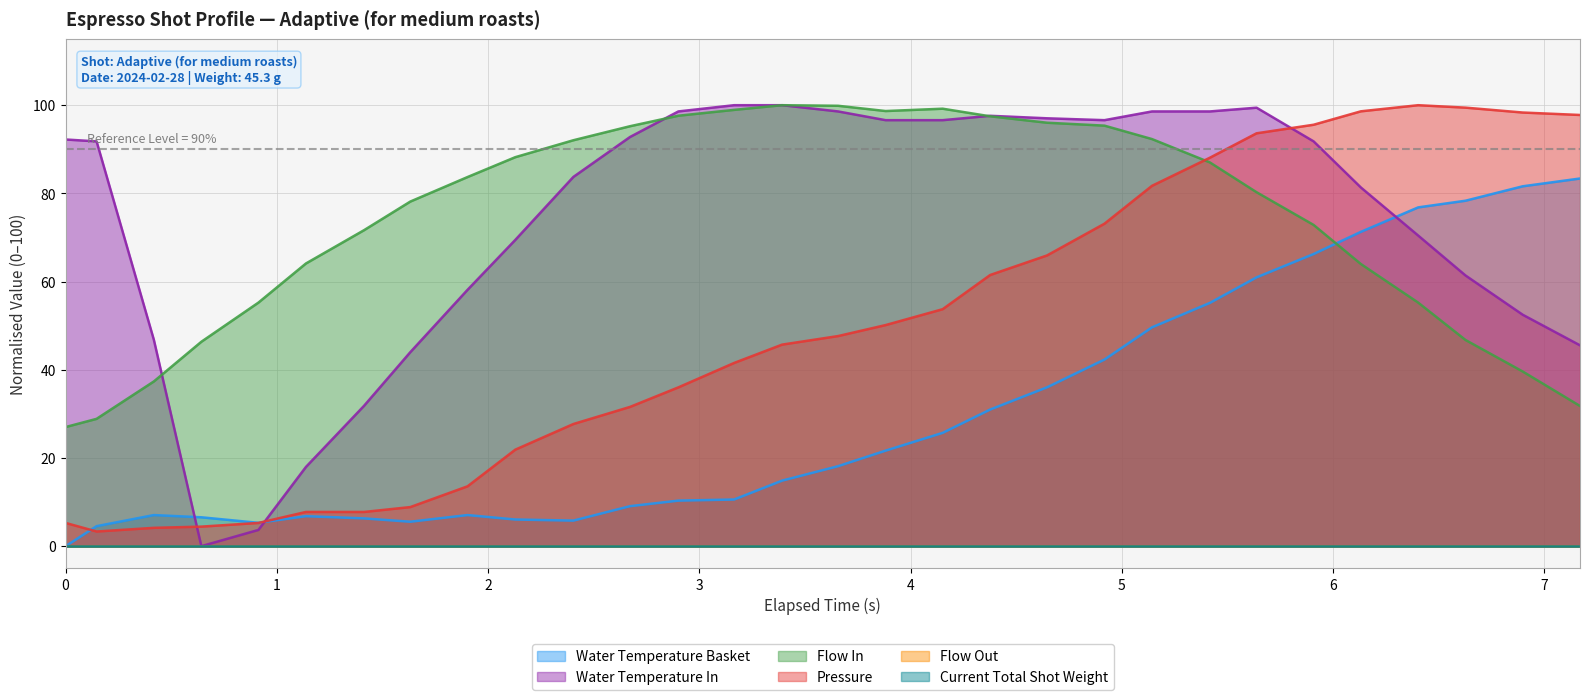

How many intersections are there between water_temperature_in and flow_in?

3